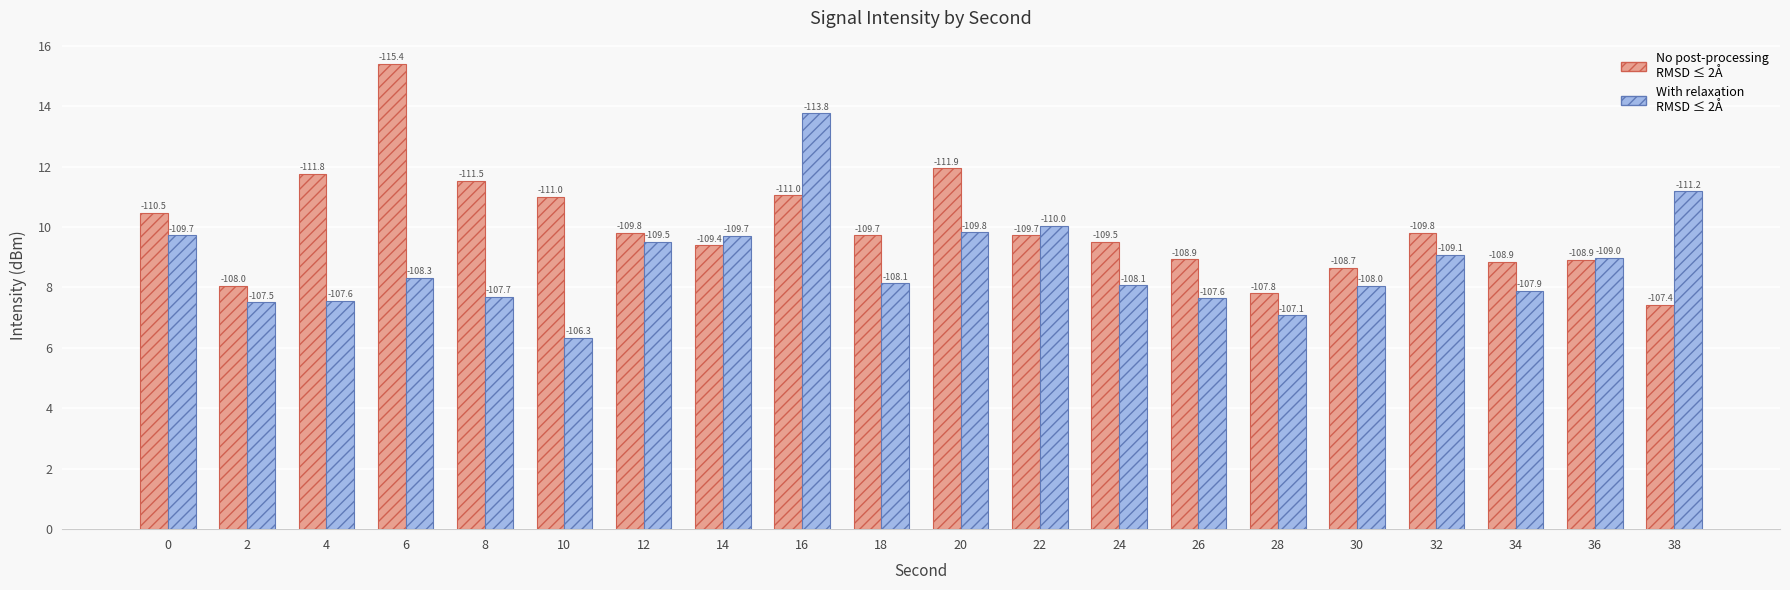

What is the minimum value shown in the chart?

6.3